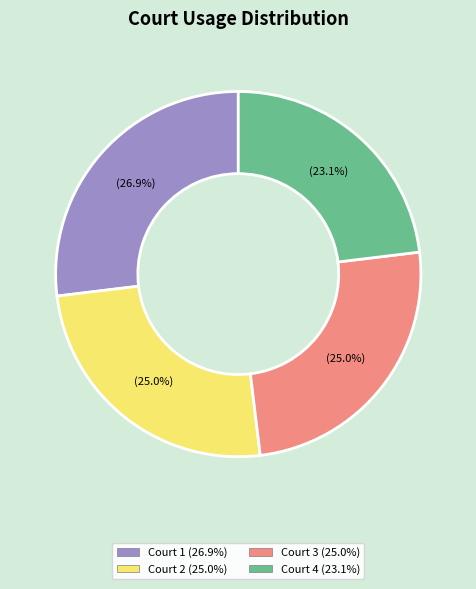

Does any single category account for the majority?

No